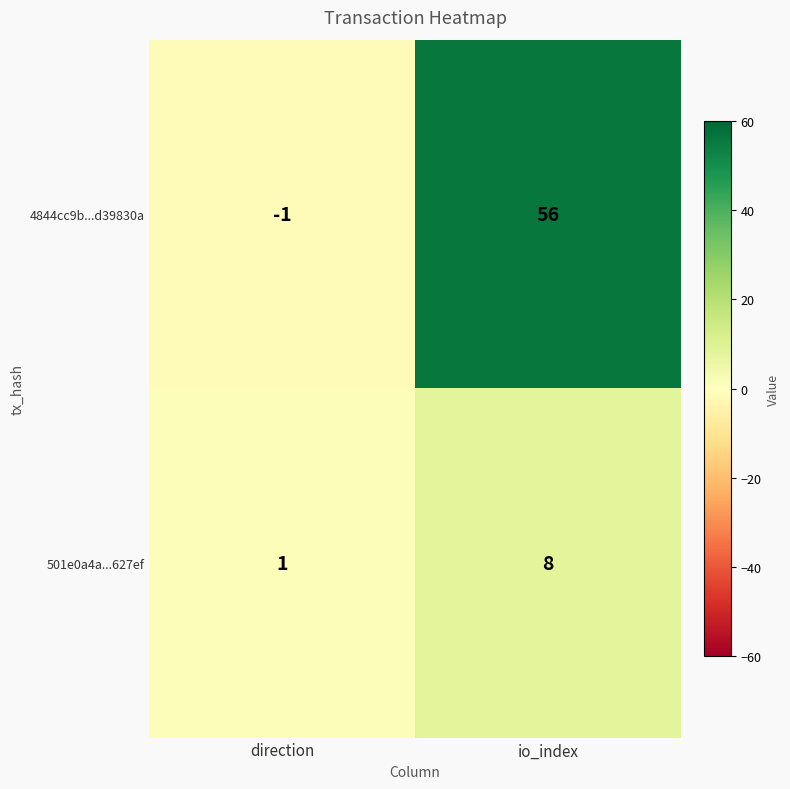

Reading left to right, list all the values displayed in this chart.

4844cc9b...d39830a: direction=-1	io_index=56
501e0a4a...627ef: direction=1	io_index=8